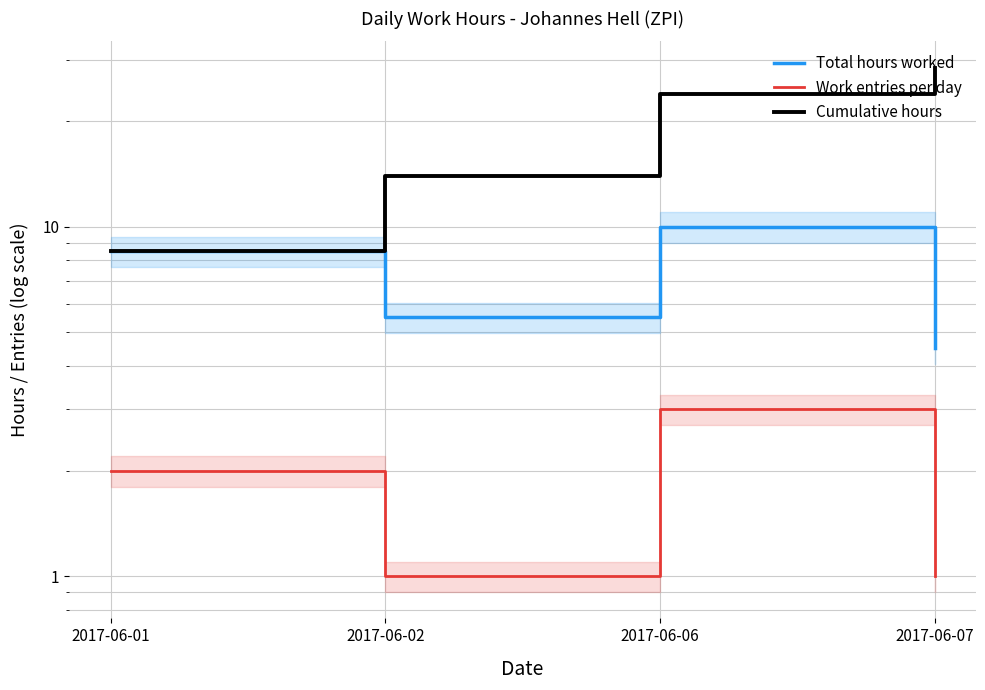

At which label does Total hours worked first exceed 8?

2017-06-01